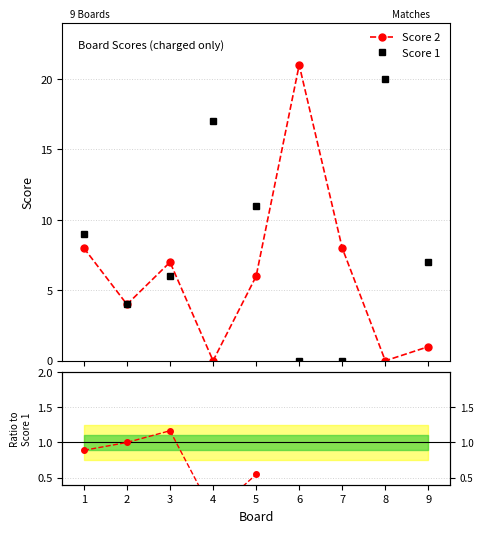

True or false: Score 2 has more than 0 points higher than both neighbors.

True